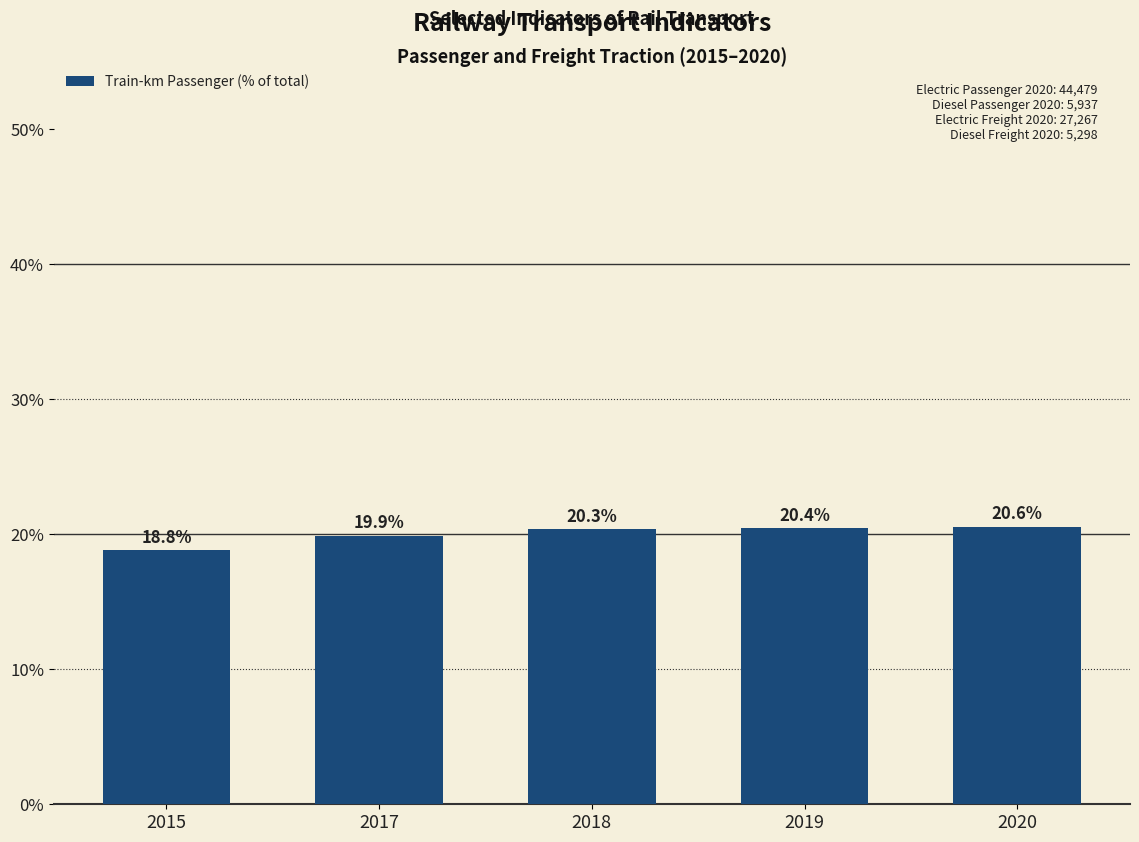

Reading right to left, what are all the values shown in this chart?

20.6	20.4	20.3	19.9	18.8